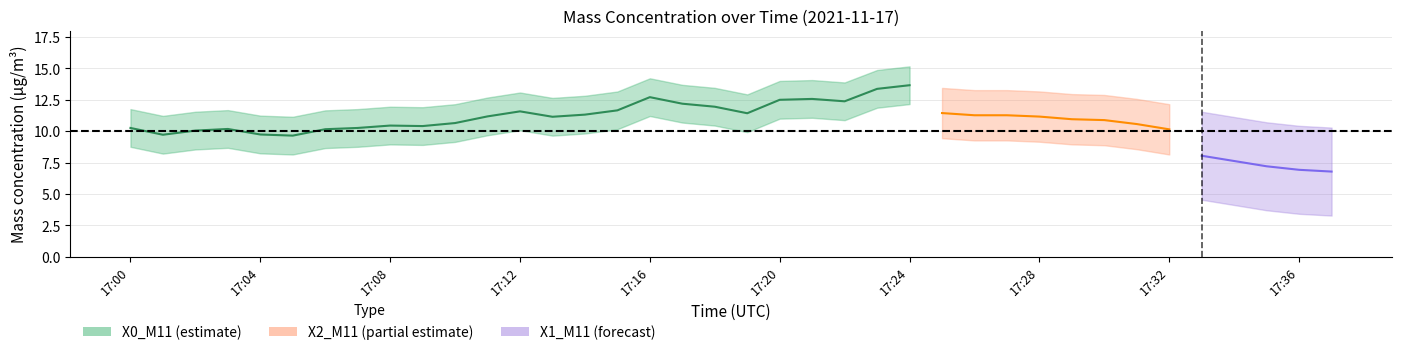

Which label corresponds to the smallest value in the chart?

17:37